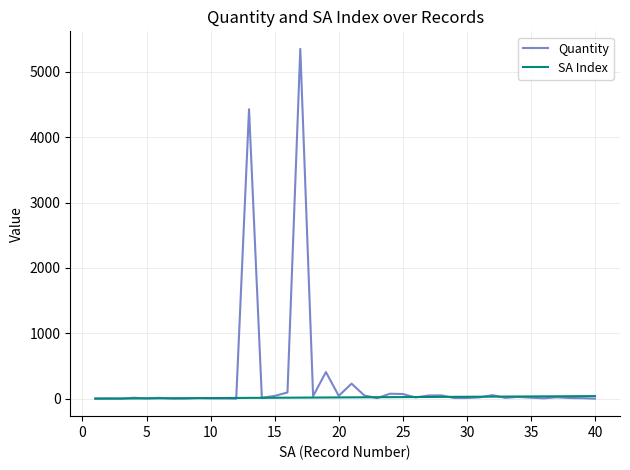

Which series has the largest range (max minus min)?

Quantity